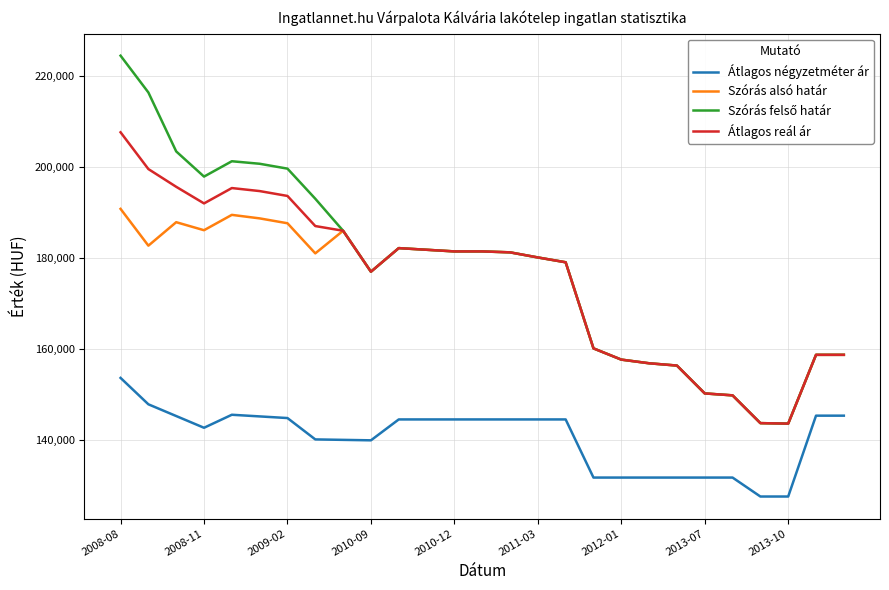

True or false: Átlagos reál ár and Átlagos négyzetméter ár intersect in this chart.

False